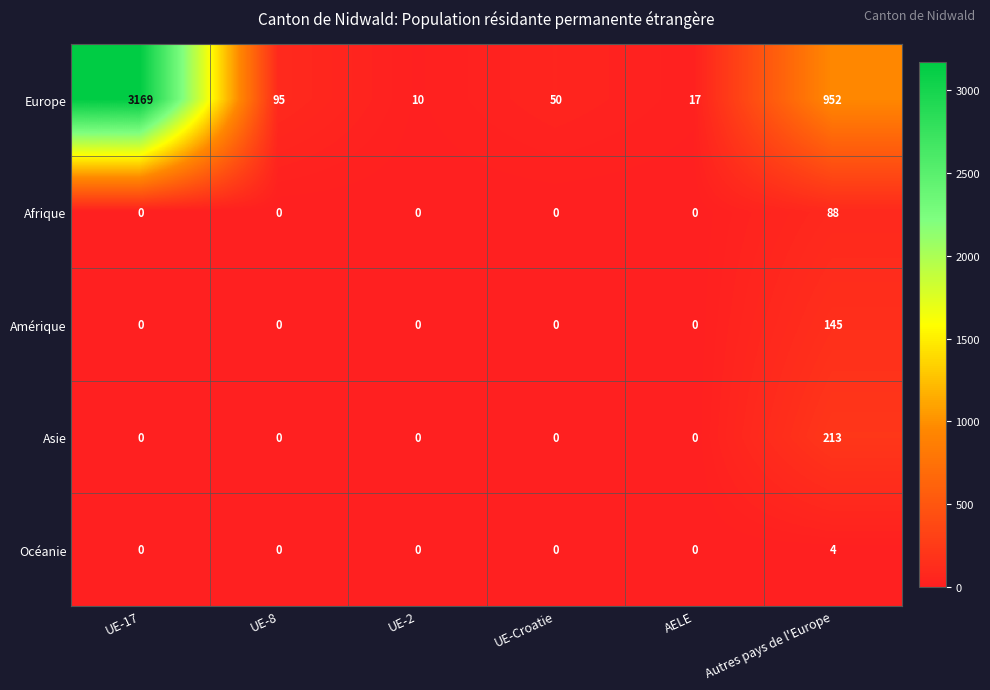

Which series has the largest total across all categories?

Europe